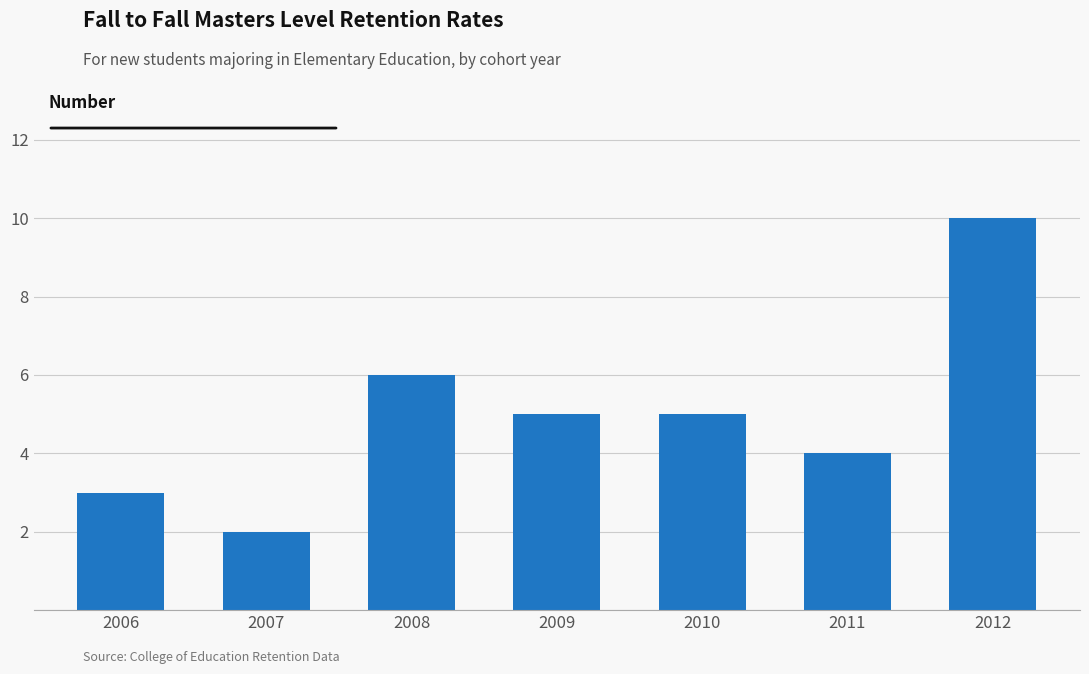

Is it true that the value at 2006 is 3?

True